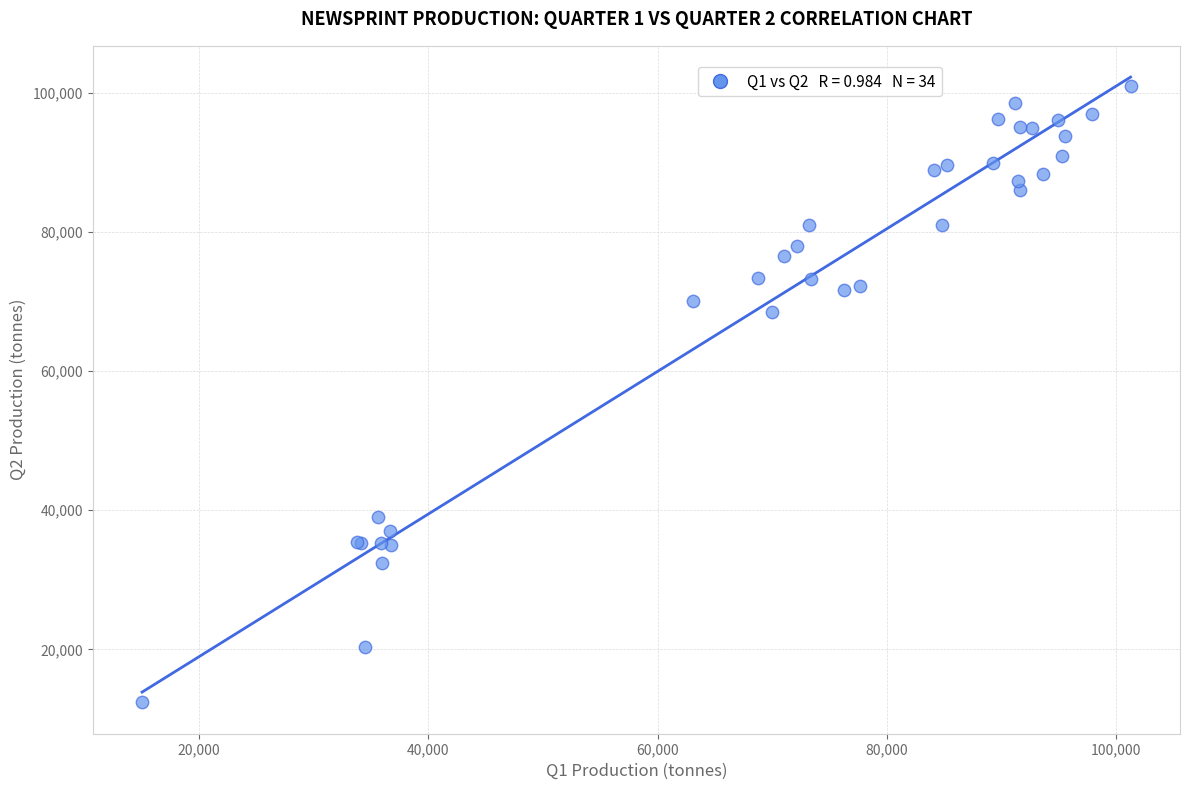

What Y value in the scatter plot is closest to 56695?

68536.3